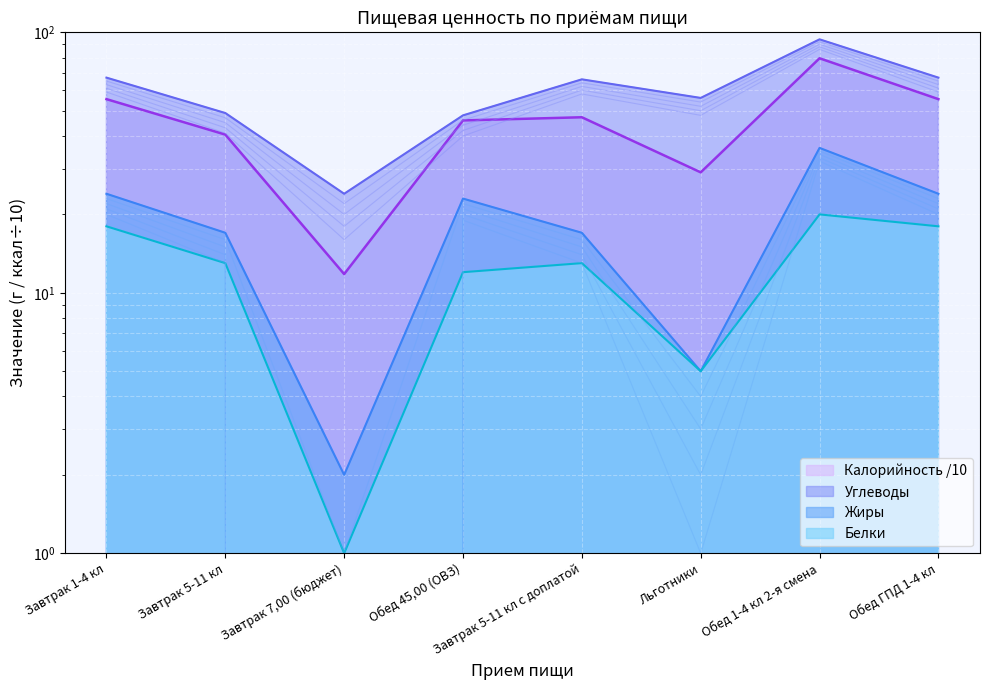

List the labels in order of Жиры value, smallest first.

Завтрак 7,00 (бюджет), Льготники, Завтрак 5-11 кл, Завтрак 5-11 кл с доплатой, Обед 45,00 (ОВЗ), Завтрак 1-4 кл, Обед ГПД 1-4 кл, Обед 1-4 кл 2-я смена